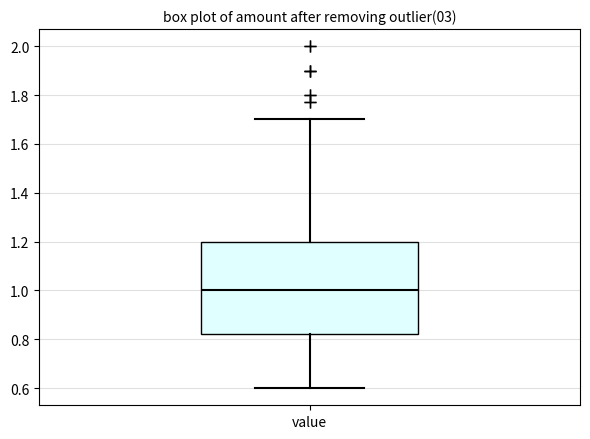

Read this box plot against the y-axis: the position of the median line, the range covered by the box, and the ends of both whiskers. The values are not printed on the chart, so give them approximately, as read against the axis.

median 1.00, box 0.82 to 1.20, whiskers 0.60 to 1.70